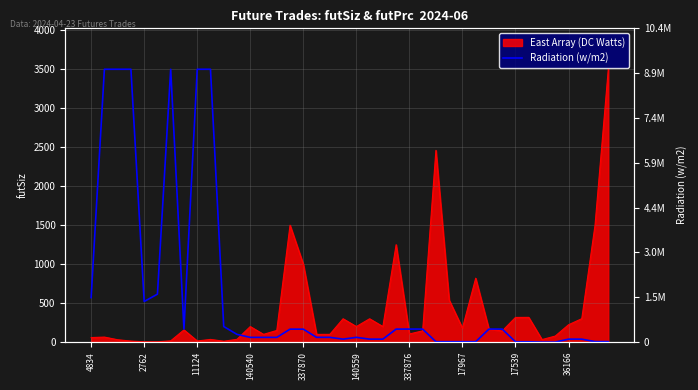

How many data points are less than 61?

15